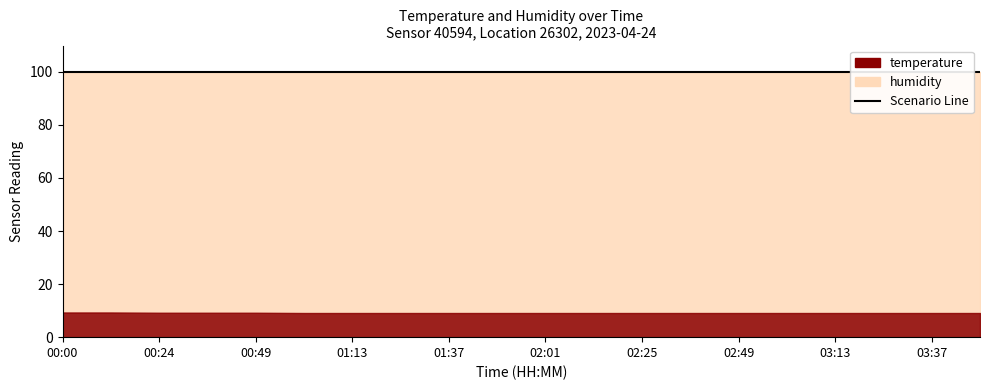

Which category has the highest value in the temperature series?

00:00